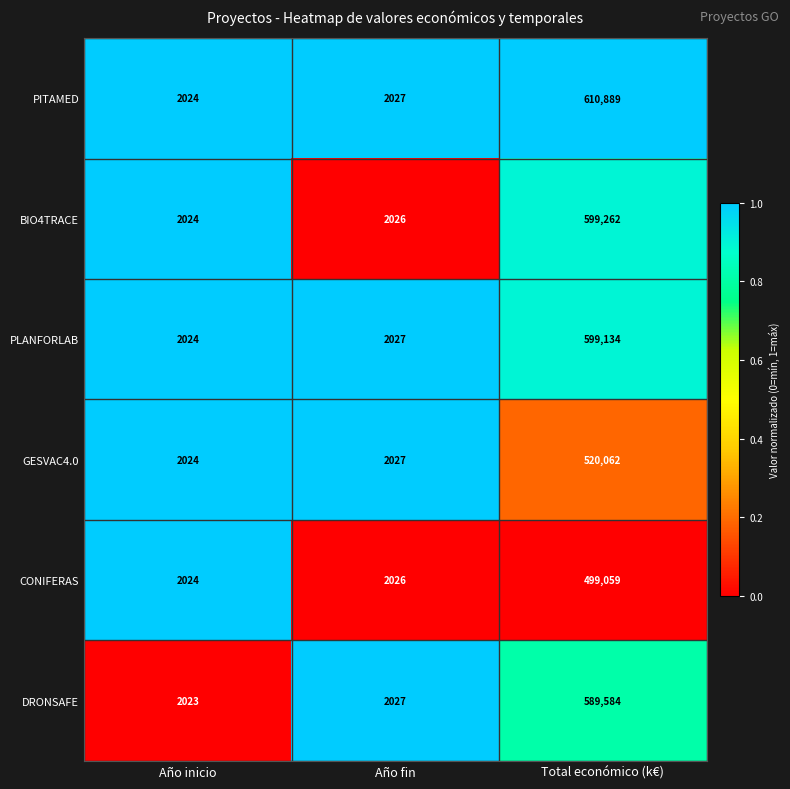

True or false: BIO4TRACE has a value of 599262 at Total económico (k€).

True